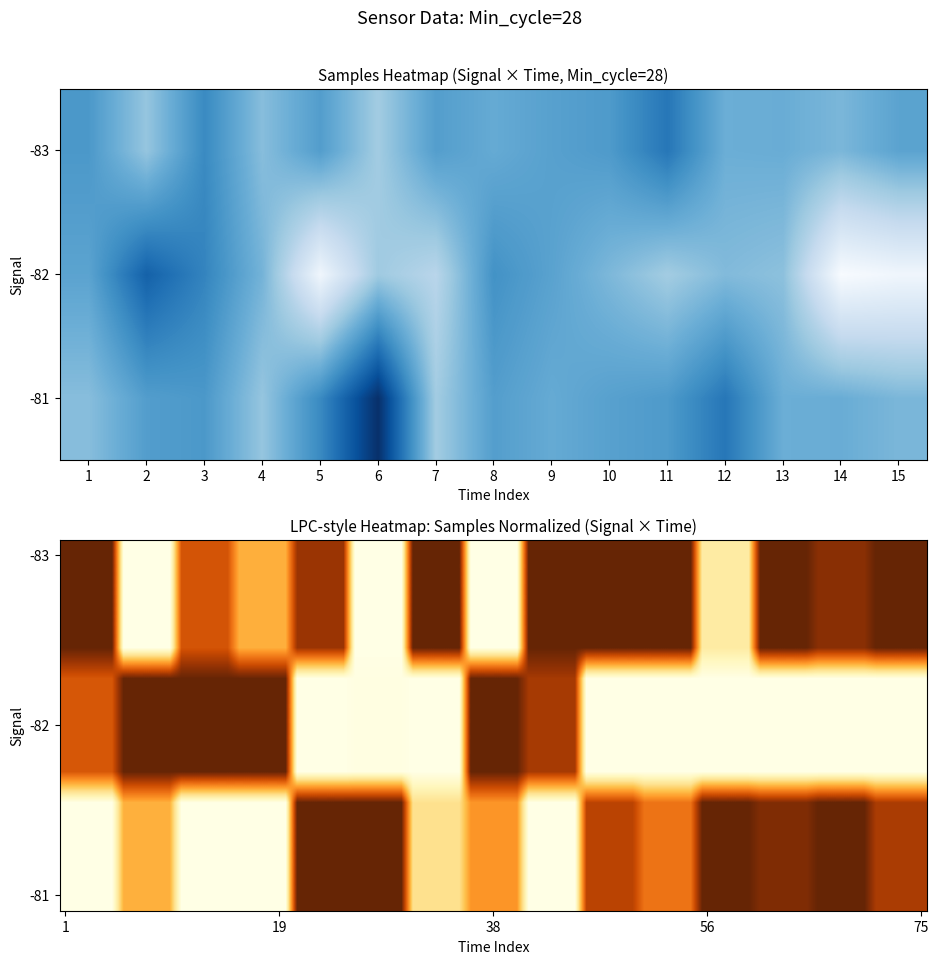

At which label does 28_neg82 first exceed 5091699?

2